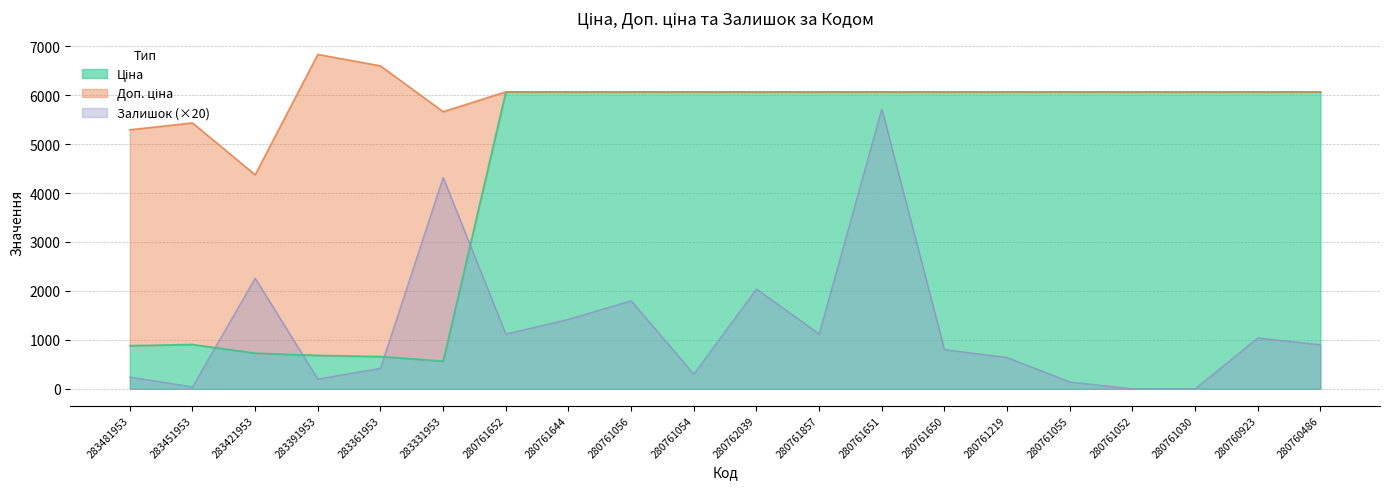

What is the sum of all Ціна values?

89366.9